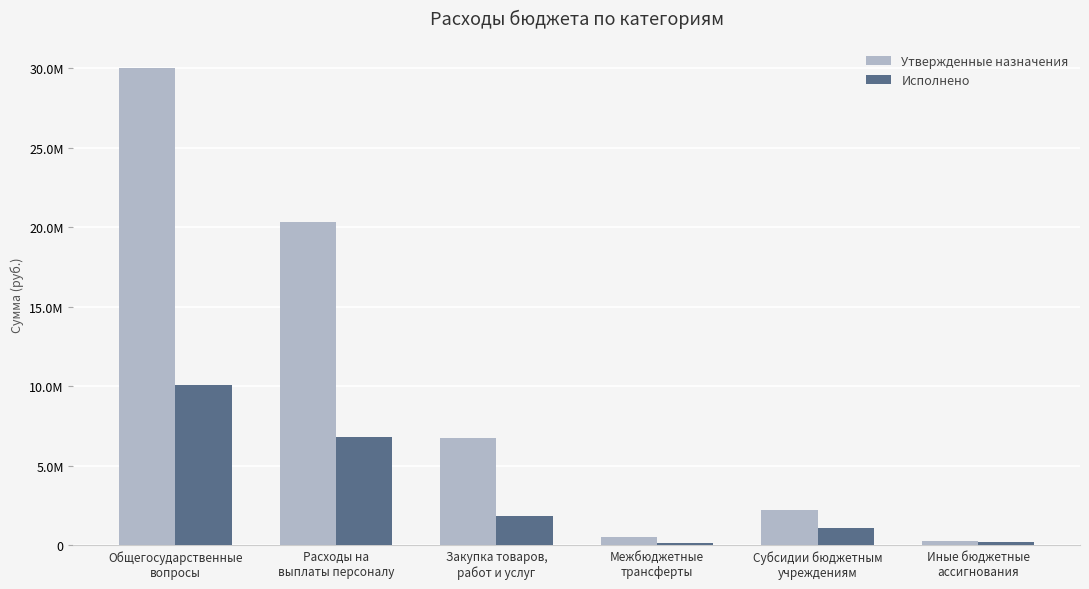

What are all the series names shown in the legend?

Утвержденные назначения, Исполнено